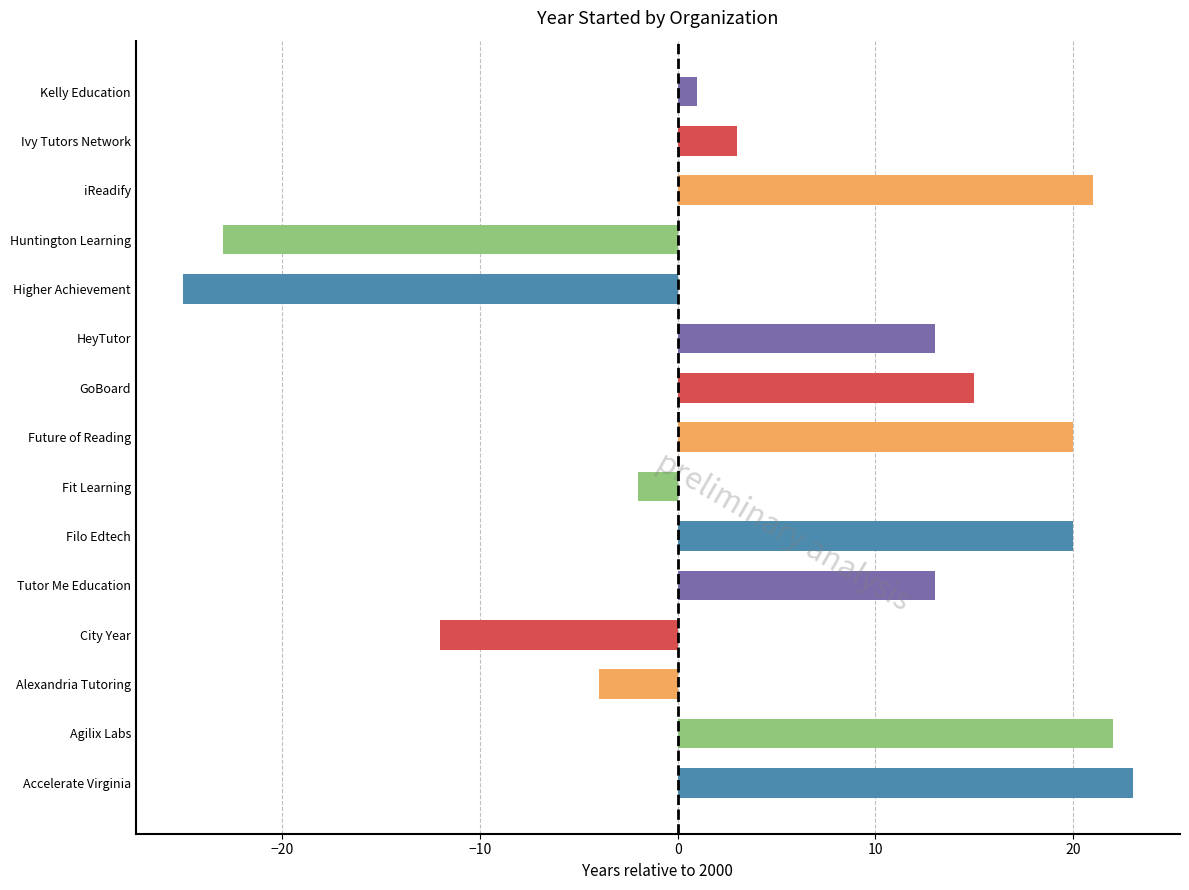

Reading bottom to top, transcribe all the data shown in this chart.

Accelerate Virginia=23	Agilix Labs=22	Alexandria Tutoring=-4	City Year=-12	Tutor Me Education=13	Filo Edtech=20	Fit Learning=-2	Future of Reading=20	GoBoard=15	HeyTutor=13	Higher Achievement=-25	Huntington Learning=-23	iReadify=21	Ivy Tutors Network=3	Kelly Education=1